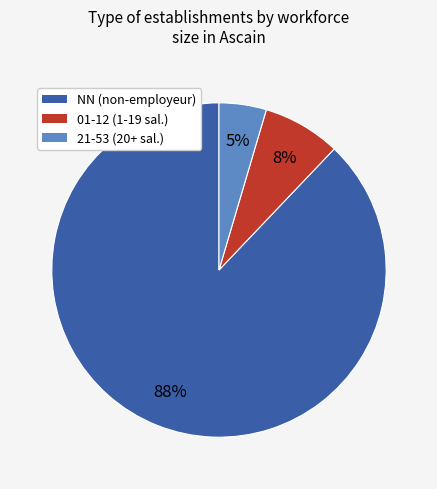

Is there a majority slice in this chart?

Yes